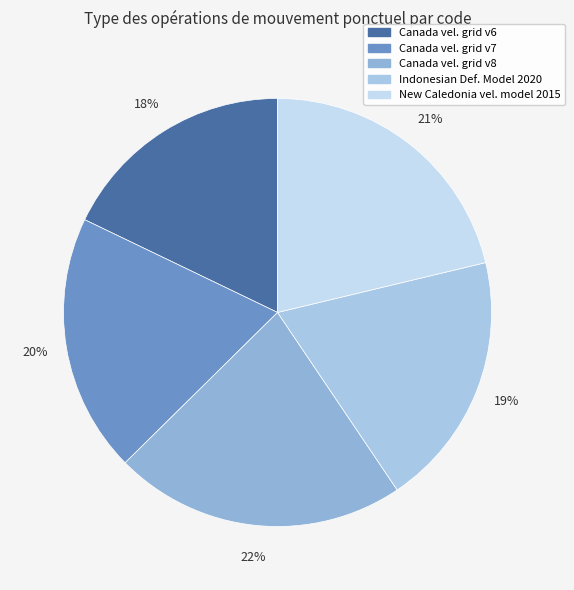

Is there a majority slice in this chart?

No